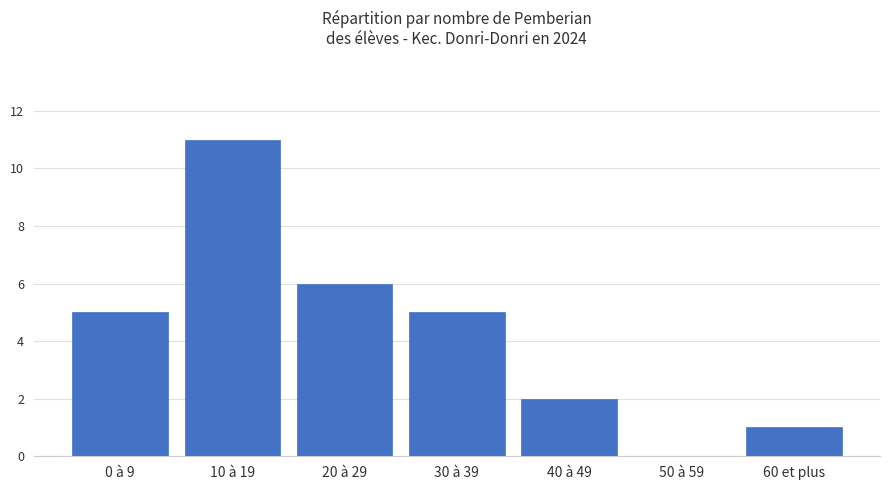

Which has a higher value, 60 et plus or 0 à 9?

0 à 9